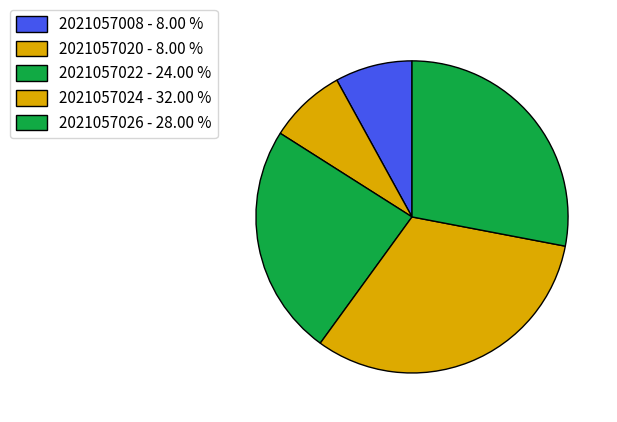

How many slices are in this pie chart?

5